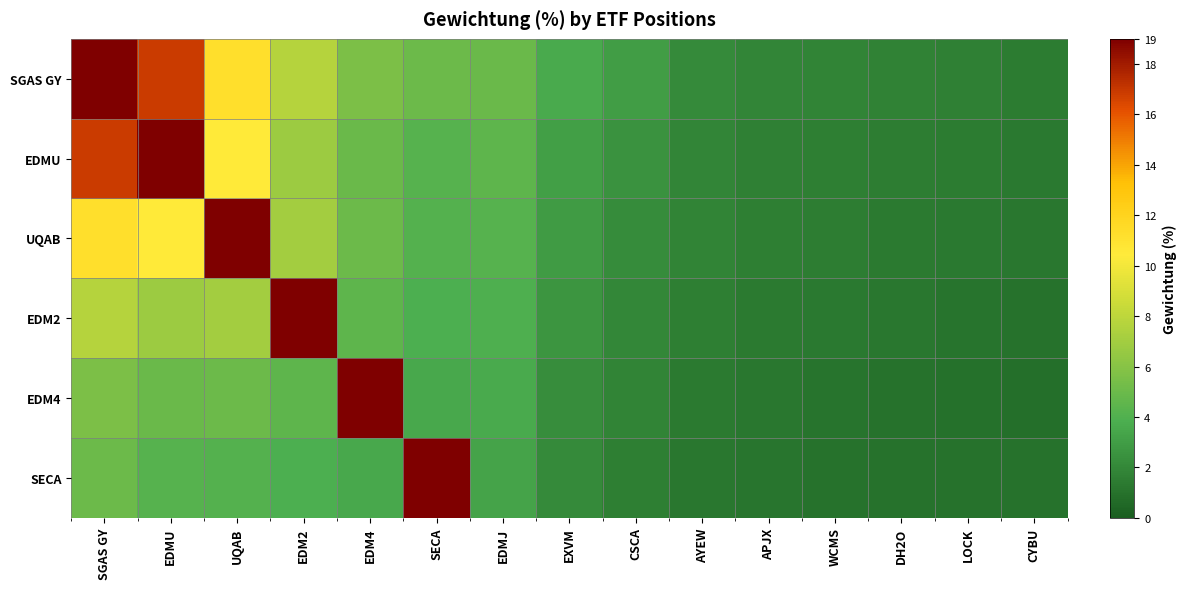

Which series has the largest range (max minus min)?

EDM4